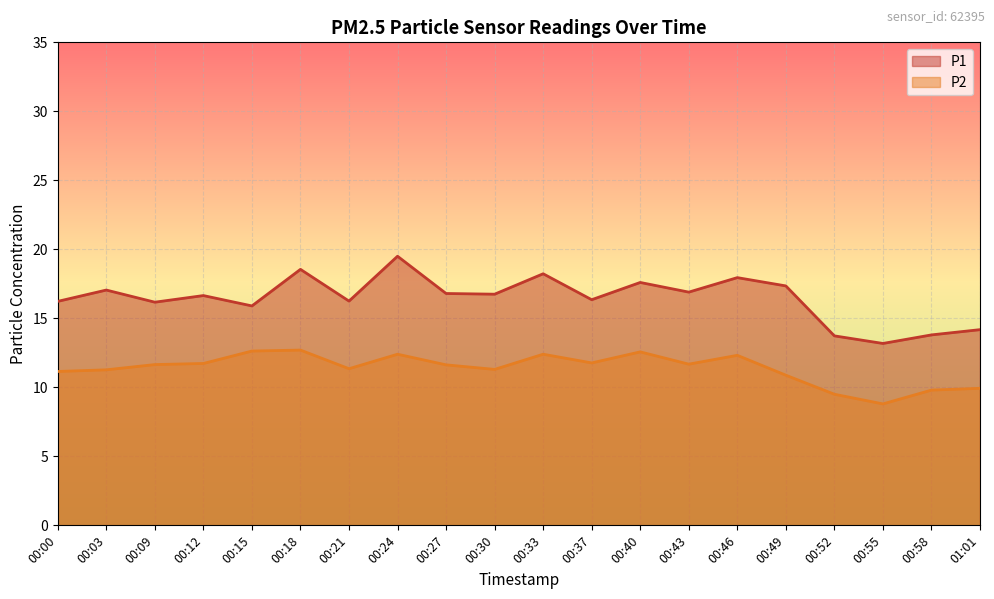

What are all the series names shown in the legend?

P1, P2